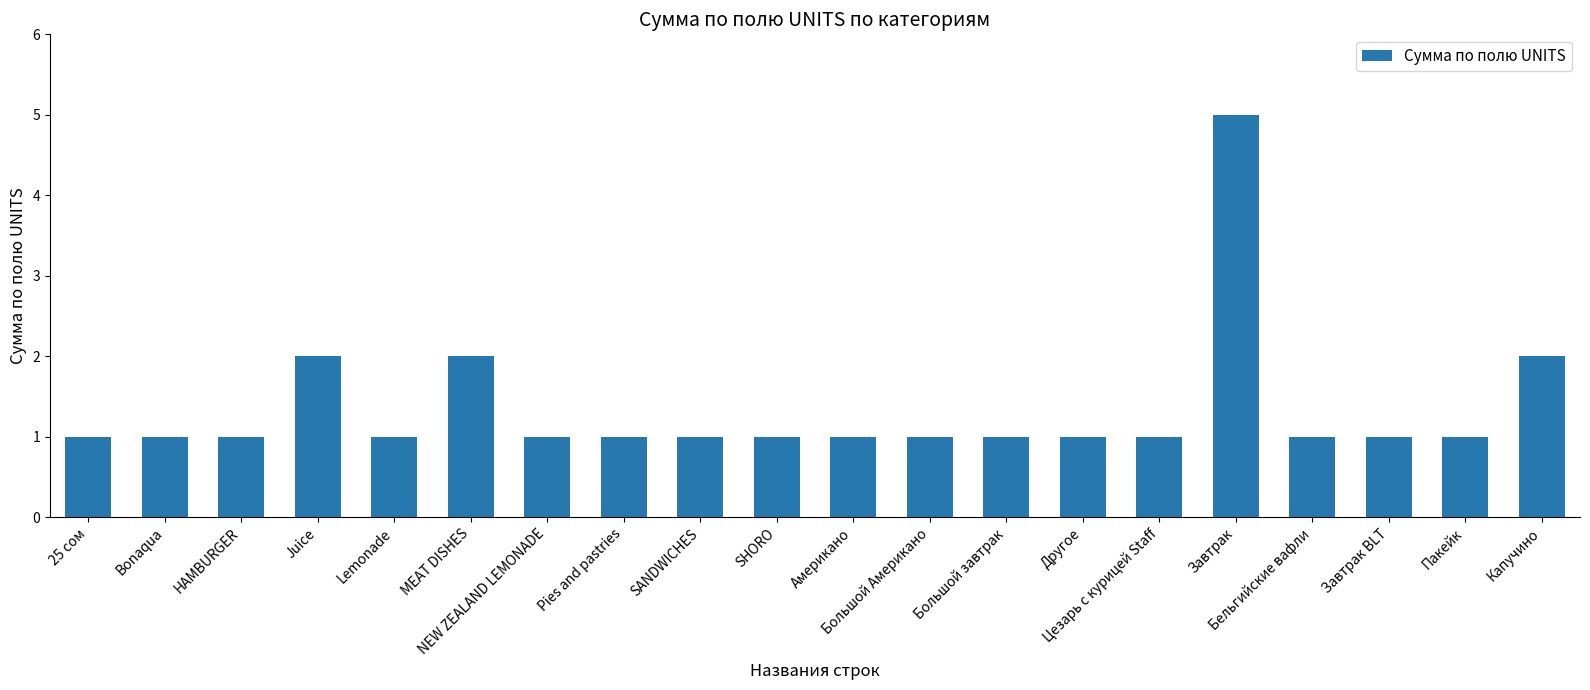

How many bars are there in total?

20